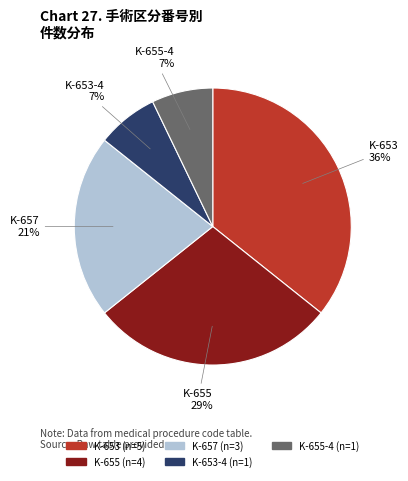

To the nearest percent, what is the average slice percentage?

20%